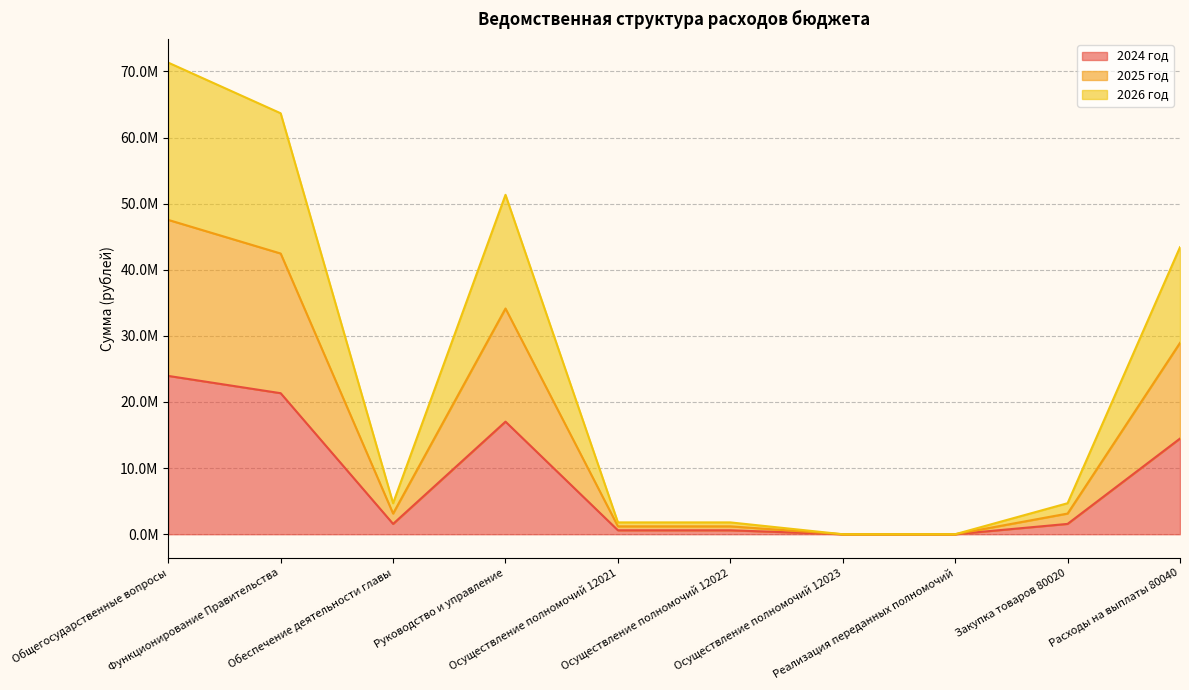

The value of 2026 год at Закупка товаров 80020 is 5014832. True or false?

False